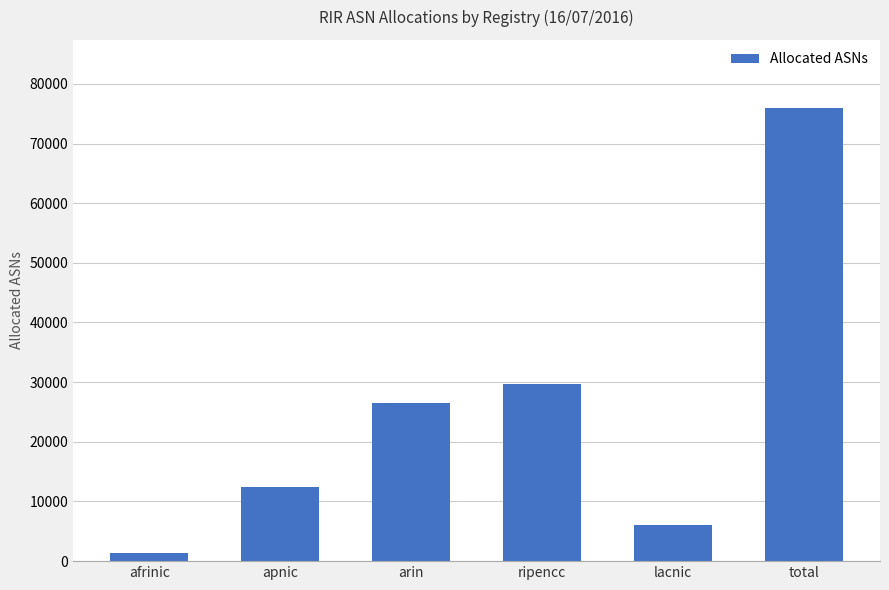

True or false: the data shows 29664 at ripencc.

True